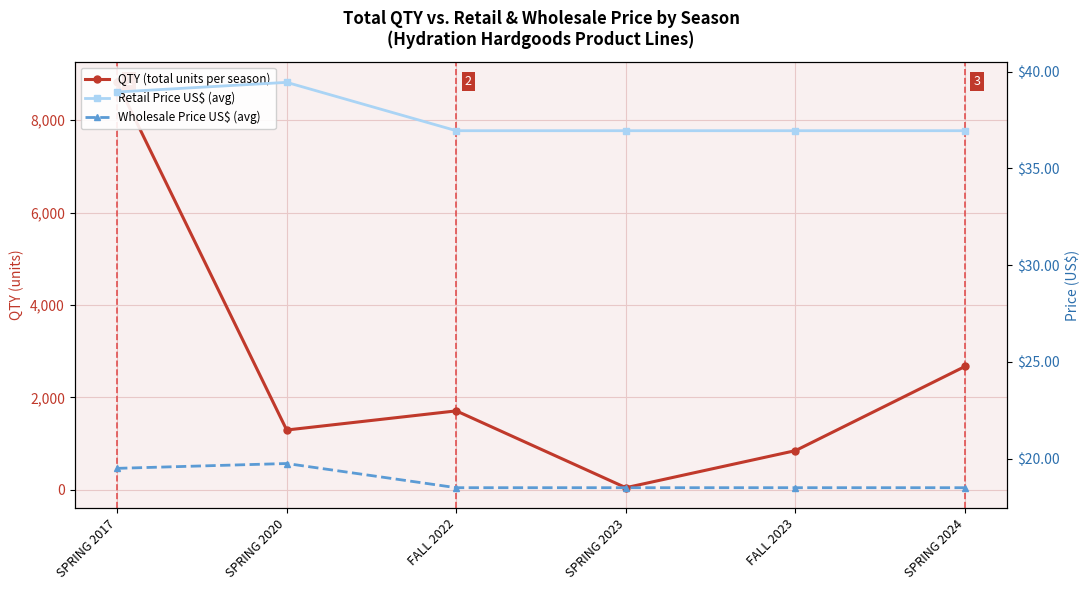

What is the difference between the second highest and minimum values in the Wholesale Price US$ (avg) series?

1.0